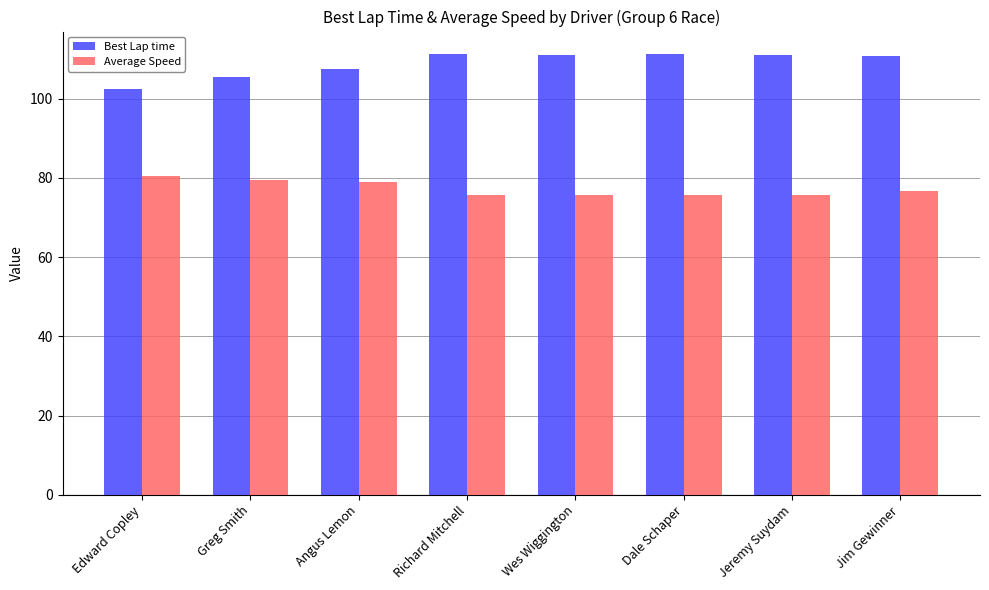

What is the spread (max minus min) of values at Jim Gewinner?

34.3